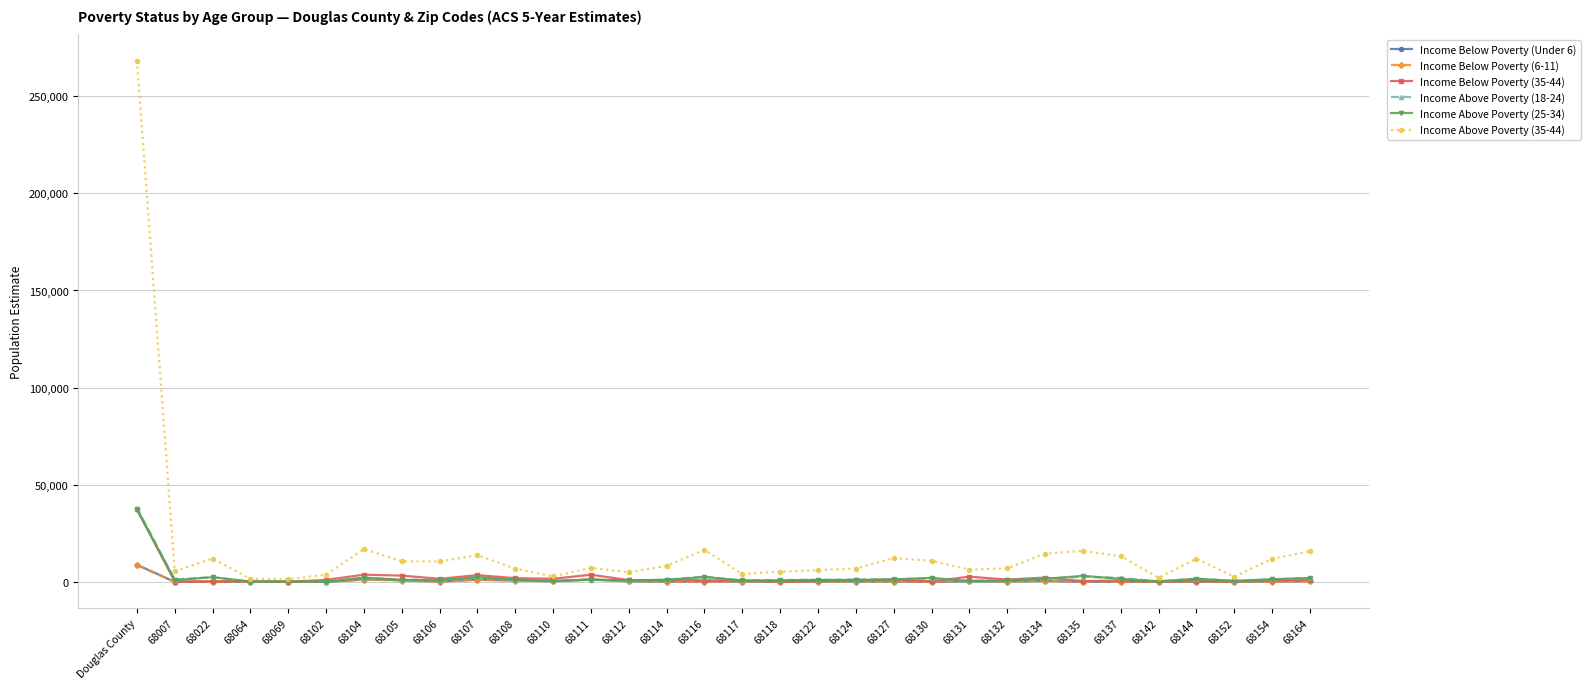

At which label does Income Above Poverty (25-34) reach its peak?

Douglas County